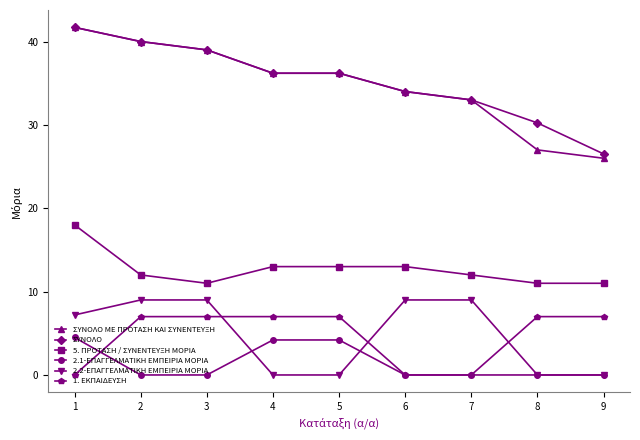

True or false: ΣΥΝΟΛΟ has a value of 36.2 at 4.

True